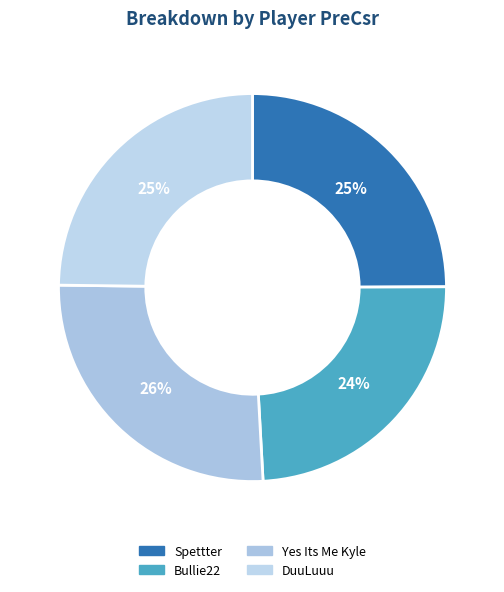

To the nearest percent, what is the average slice percentage?

25%